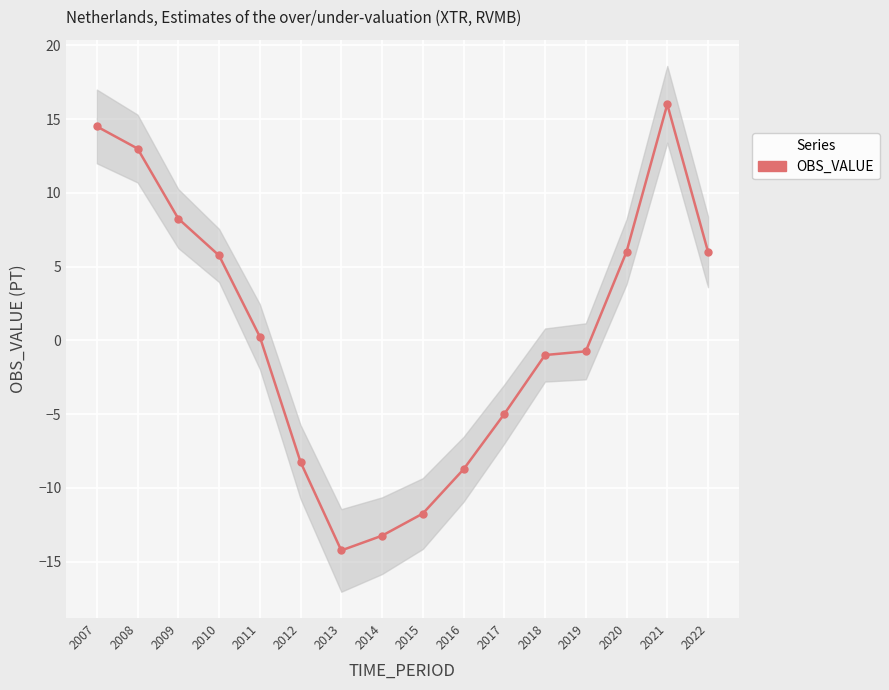

Which has a higher value, 2012 or 2017?

2017